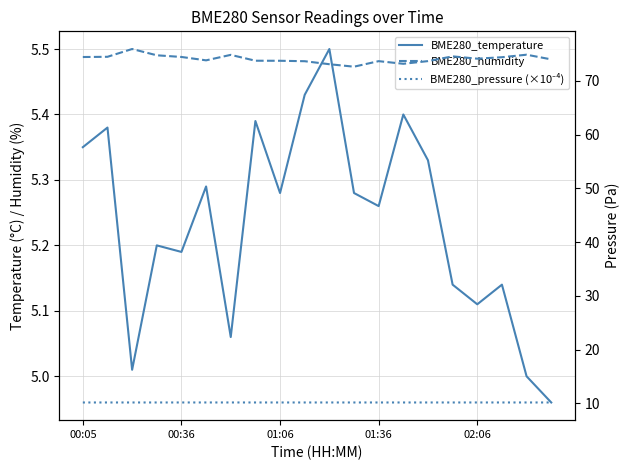

What is the total value across all series at 10?

88.7